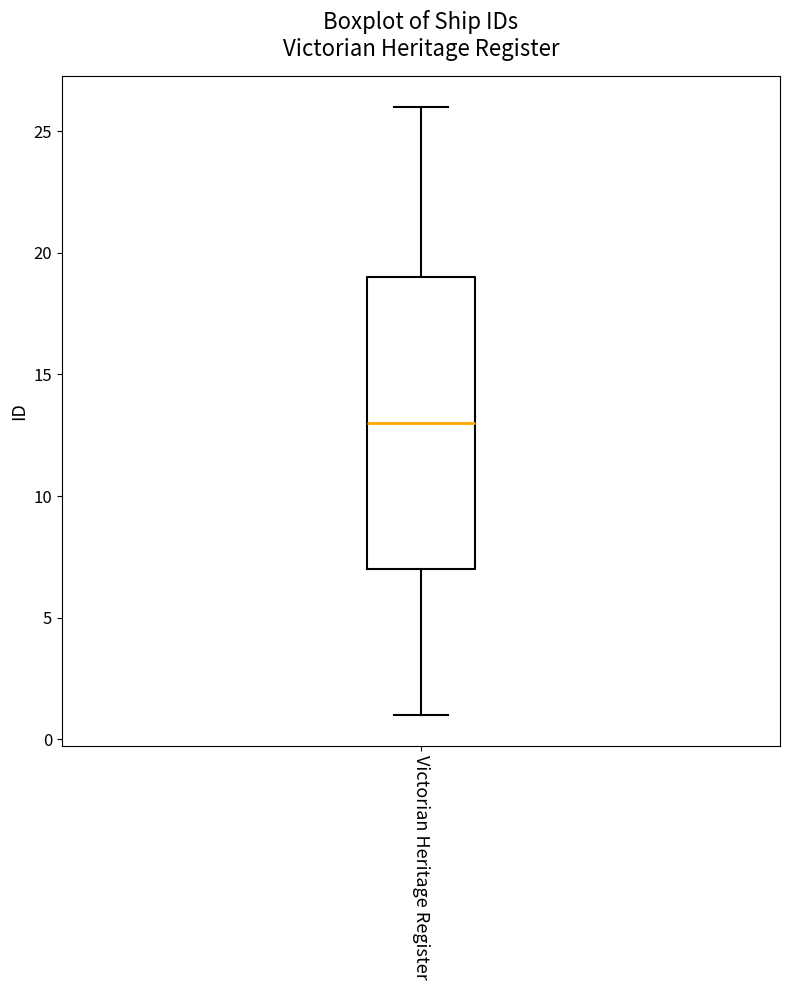

Transcribe this box plot: give where the median line is, the range the box spans, and where the two whiskers end, as read against the y-axis. The values are not printed on the chart, so give them approximately, as read against the axis.

median 13, box 7 to 19, whiskers 1 to 26